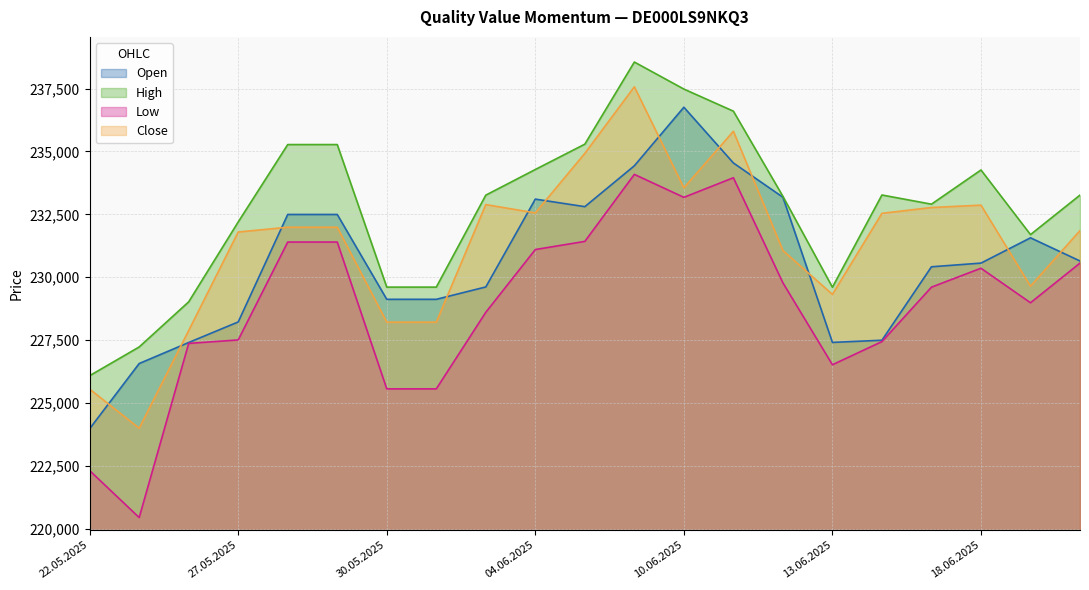

What value does the High series have at 16.06.2025?

233269